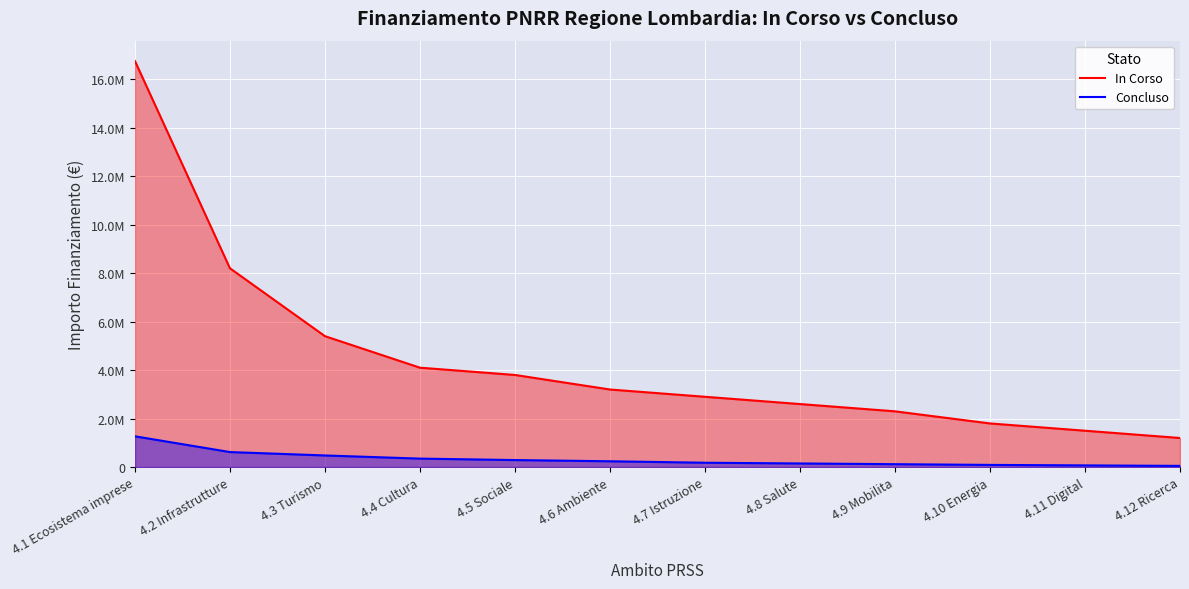

True or false: Concluso and In Corso cross at least once.

False